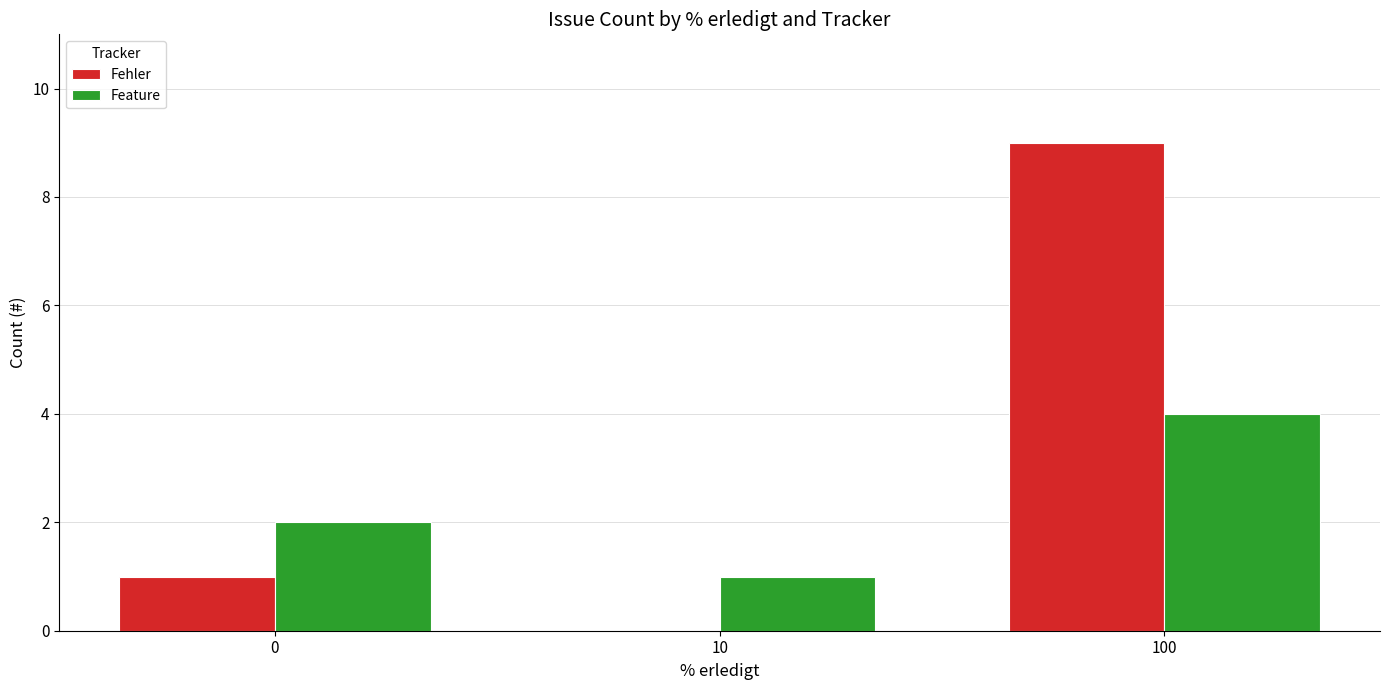

Reading left to right, list all the values displayed in this chart.

Fehler: 1	0	9
Feature: 2	1	4